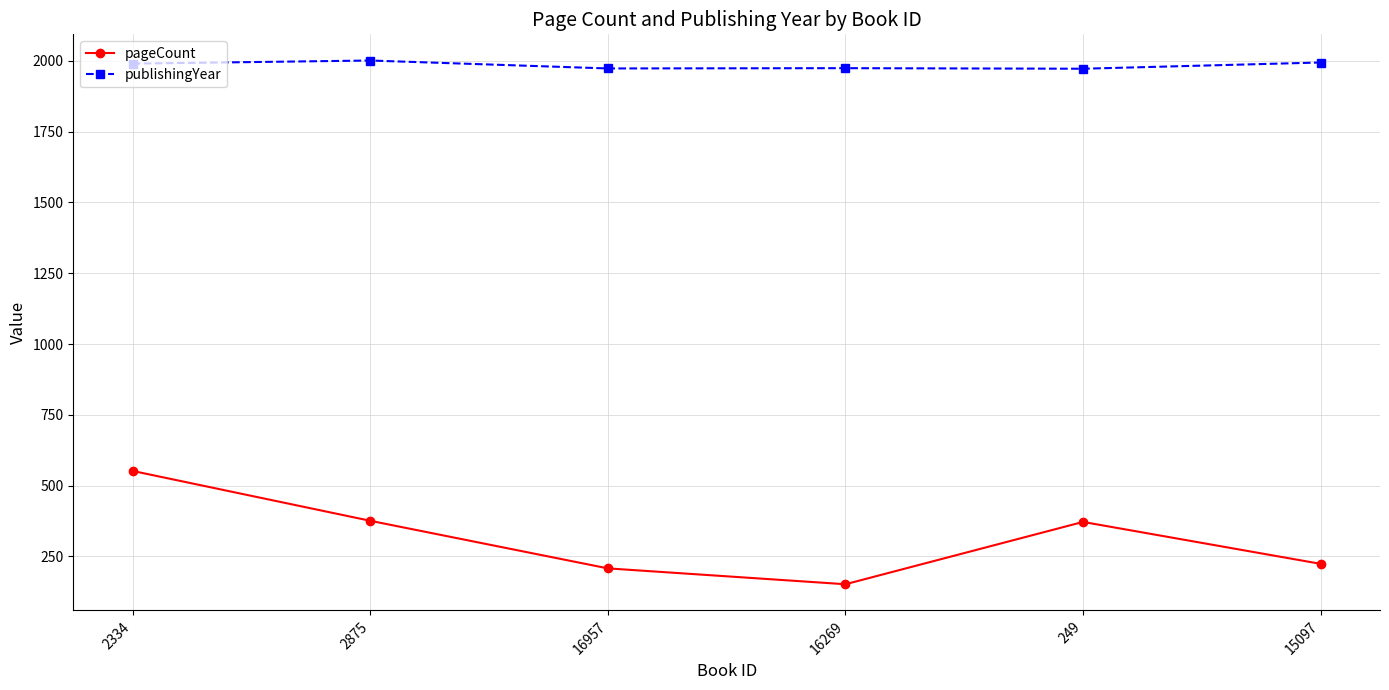

Where is the first local minimum for pageCount?

16269